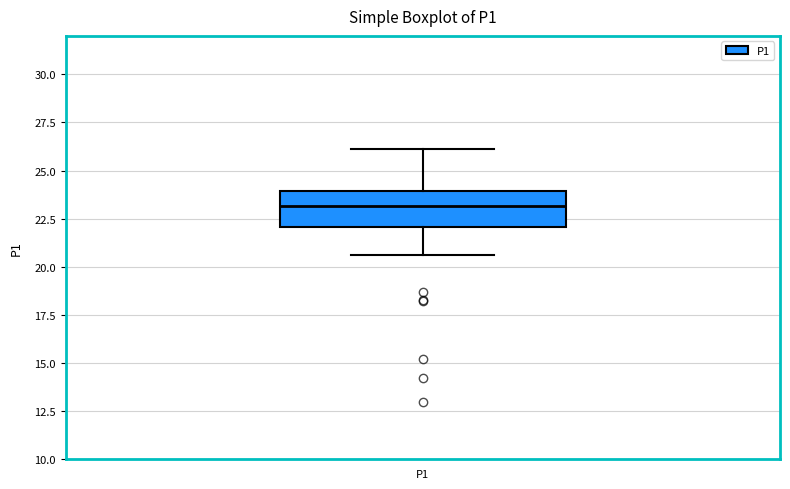

Read this box plot against the y-axis: the position of the median line, the range covered by the box, and the ends of both whiskers. The values are not printed on the chart, so give them approximately, as read against the axis.

median 23.0, box 22.0 to 24.0, whiskers 20.5 to 26.0